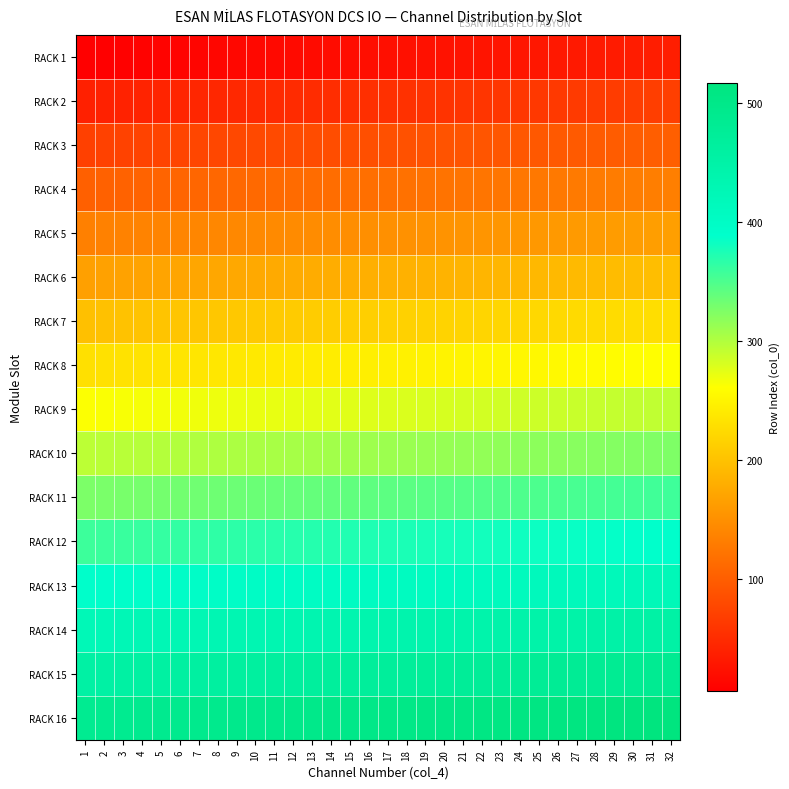

Reading right to left, list all the values displayed in this chart.

RACK 1: 32=36	31=35	30=34	29=33	28=32	27=31	26=30	25=29	24=28	23=27	22=26	21=25	20=24	19=23	18=22	17=21	16=20	15=19	14=18	13=17	12=16	11=15	10=14	9=13	8=12	7=11	6=10	5=9	4=8	3=7	2=6	1=5
RACK 2: 32=69	31=68	30=67	29=66	28=65	27=64	26=63	25=62	24=61	23=60	22=59	21=58	20=57	19=56	18=55	17=54	16=53	15=52	14=51	13=50	12=49	11=48	10=47	9=46	8=45	7=44	6=43	5=42	4=41	3=40	2=39	1=38
RACK 3: 32=101	31=100	30=99	29=98	28=97	27=96	26=95	25=94	24=93	23=92	22=91	21=90	20=89	19=88	18=87	17=86	16=85	15=84	14=83	13=82	12=81	11=80	10=79	9=78	8=77	7=76	6=75	5=74	4=73	3=72	2=71	1=70
RACK 4: 32=133	31=132	30=131	29=130	28=129	27=128	26=127	25=126	24=125	23=124	22=123	21=122	20=121	19=120	18=119	17=118	16=117	15=116	14=115	13=114	12=113	11=112	10=111	9=110	8=109	7=108	6=107	5=106	4=105	3=104	2=103	1=102
RACK 5: 32=165	31=164	30=163	29=162	28=161	27=160	26=159	25=158	24=157	23=156	22=155	21=154	20=153	19=152	18=151	17=150	16=149	15=148	14=147	13=146	12=145	11=144	10=143	9=142	8=141	7=140	6=139	5=138	4=137	3=136	2=135	1=134
RACK 6: 32=197	31=196	30=195	29=194	28=193	27=192	26=191	25=190	24=189	23=188	22=187	21=186	20=185	19=184	18=183	17=182	16=181	15=180	14=179	13=178	12=177	11=176	10=175	9=174	8=173	7=172	6=171	5=170	4=169	3=168	2=167	1=166
RACK 7: 32=229	31=228	30=227	29=226	28=225	27=224	26=223	25=222	24=221	23=220	22=219	21=218	20=217	19=216	18=215	17=214	16=213	15=212	14=211	13=210	12=209	11=208	10=207	9=206	8=205	7=204	6=203	5=202	4=201	3=200	2=199	1=198
RACK 8: 32=261	31=260	30=259	29=258	28=257	27=256	26=255	25=254	24=253	23=252	22=251	21=250	20=249	19=248	18=247	17=246	16=245	15=244	14=243	13=242	12=241	11=240	10=239	9=238	8=237	7=236	6=235	5=234	4=233	3=232	2=231	1=230
RACK 9: 32=293	31=292	30=291	29=290	28=289	27=288	26=287	25=286	24=285	23=284	22=283	21=282	20=281	19=280	18=279	17=278	16=277	15=276	14=275	13=274	12=273	11=272	10=271	9=270	8=269	7=268	6=267	5=266	4=265	3=264	2=263	1=262
RACK 10: 32=325	31=324	30=323	29=322	28=321	27=320	26=319	25=318	24=317	23=316	22=315	21=314	20=313	19=312	18=311	17=310	16=309	15=308	14=307	13=306	12=305	11=304	10=303	9=302	8=301	7=300	6=299	5=298	4=297	3=296	2=295	1=294
RACK 11: 32=357	31=356	30=355	29=354	28=353	27=352	26=351	25=350	24=349	23=348	22=347	21=346	20=345	19=344	18=343	17=342	16=341	15=340	14=339	13=338	12=337	11=336	10=335	9=334	8=333	7=332	6=331	5=330	4=329	3=328	2=327	1=326
RACK 12: 32=389	31=388	30=387	29=386	28=385	27=384	26=383	25=382	24=381	23=380	22=379	21=378	20=377	19=376	18=375	17=374	16=373	15=372	14=371	13=370	12=369	11=368	10=367	9=366	8=365	7=364	6=363	5=362	4=361	3=360	2=359	1=358
RACK 13: 32=421	31=420	30=419	29=418	28=417	27=416	26=415	25=414	24=413	23=412	22=411	21=410	20=409	19=408	18=407	17=406	16=405	15=404	14=403	13=402	12=401	11=400	10=399	9=398	8=397	7=396	6=395	5=394	4=393	3=392	2=391	1=390
RACK 14: 32=453	31=452	30=451	29=450	28=449	27=448	26=447	25=446	24=445	23=444	22=443	21=442	20=441	19=440	18=439	17=438	16=437	15=436	14=435	13=434	12=433	11=432	10=431	9=430	8=429	7=428	6=427	5=426	4=425	3=424	2=423	1=422
RACK 15: 32=485	31=484	30=483	29=482	28=481	27=480	26=479	25=478	24=477	23=476	22=475	21=474	20=473	19=472	18=471	17=470	16=469	15=468	14=467	13=466	12=465	11=464	10=463	9=462	8=461	7=460	6=459	5=458	4=457	3=456	2=455	1=454
RACK 16: 32=517	31=516	30=515	29=514	28=513	27=512	26=511	25=510	24=509	23=508	22=507	21=506	20=505	19=504	18=503	17=502	16=501	15=500	14=499	13=498	12=497	11=496	10=495	9=494	8=493	7=492	6=491	5=490	4=489	3=488	2=487	1=486